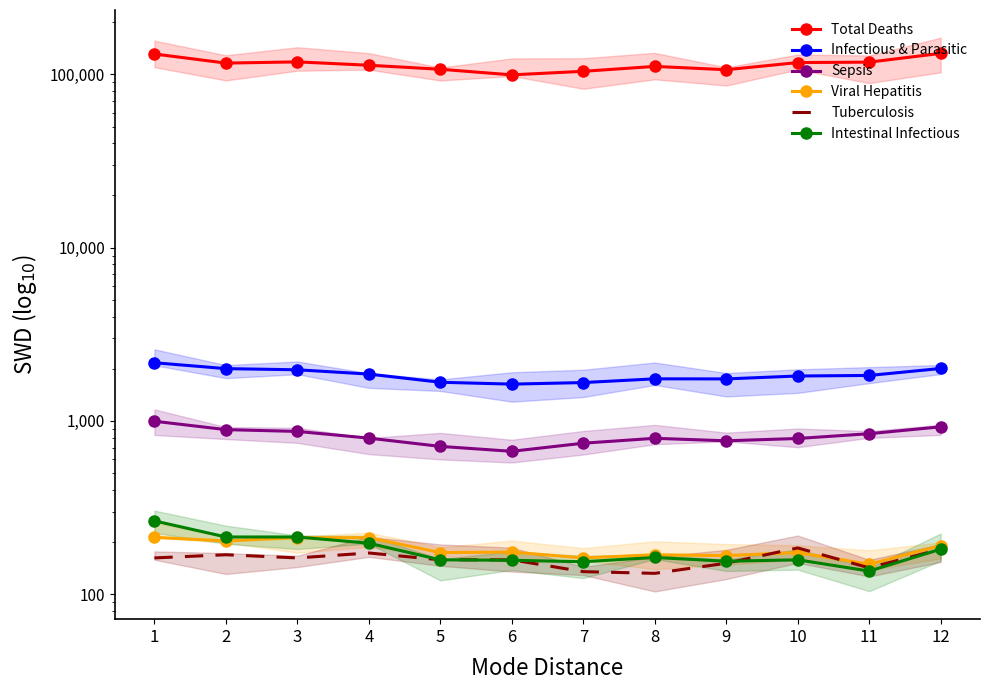

Reading left to right, extract all data points from this chart.

Total Deaths: 131091	116139	118020	112869	106992	99326	104126	111141	106345	116951	117607	132148
Infectious & Parasitic: 2167	2004	1973	1864	1672	1631	1665	1750	1748	1817	1830	2008
Sepsis: 996	891	870	796	713	668	744	794	768	792	844	925
Viral Hepatitis: 213	203	212	212	174	175	162	169	167	174	149	191
Tuberculosis: 162	169	162	173	158	158	135	132	151	185	142	182
Intestinal Infectious: 265	214	214	197	158	157	154	163	155	158	136	182